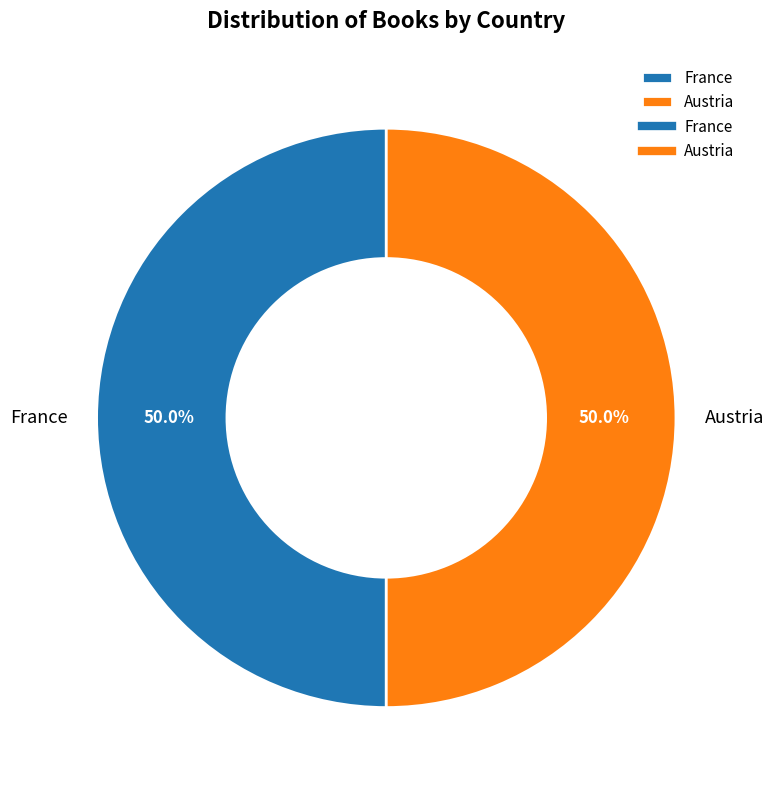

The France slice represents 50% of the pie. True or false?

True